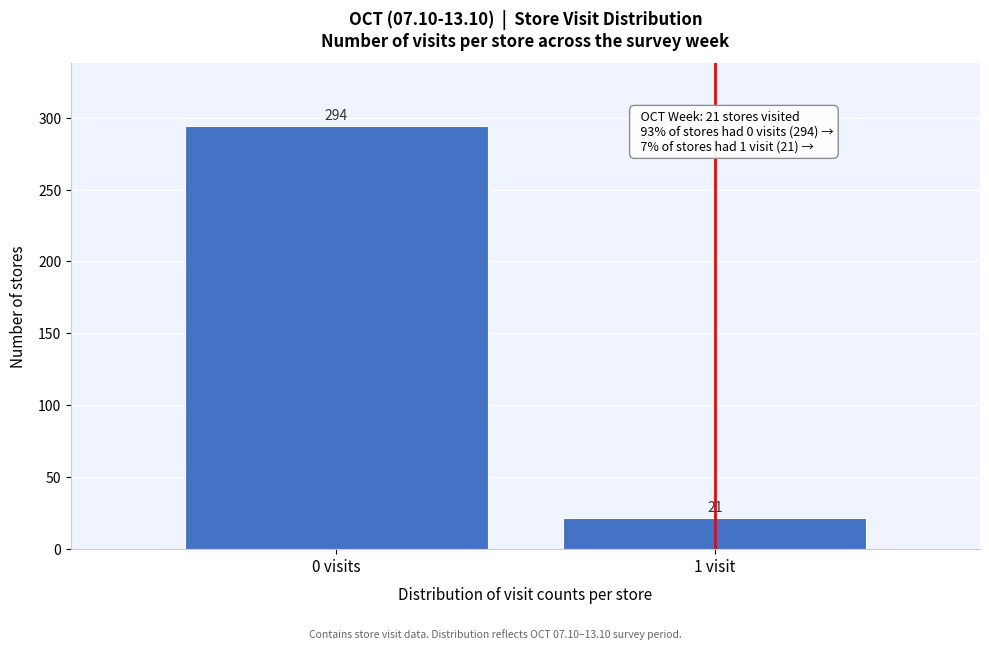

Reading left to right, extract all data points from this chart.

0 visits=294	1 visit=21